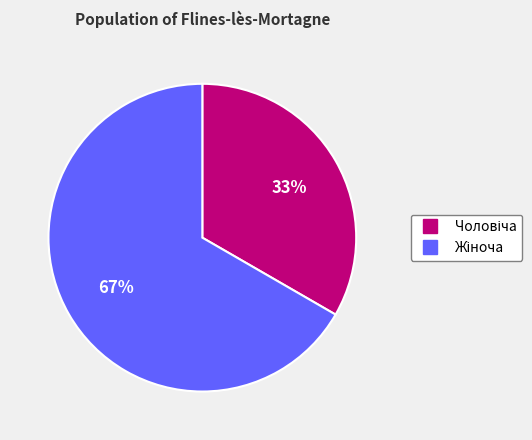

To the nearest percent, what is the average slice percentage?

50%